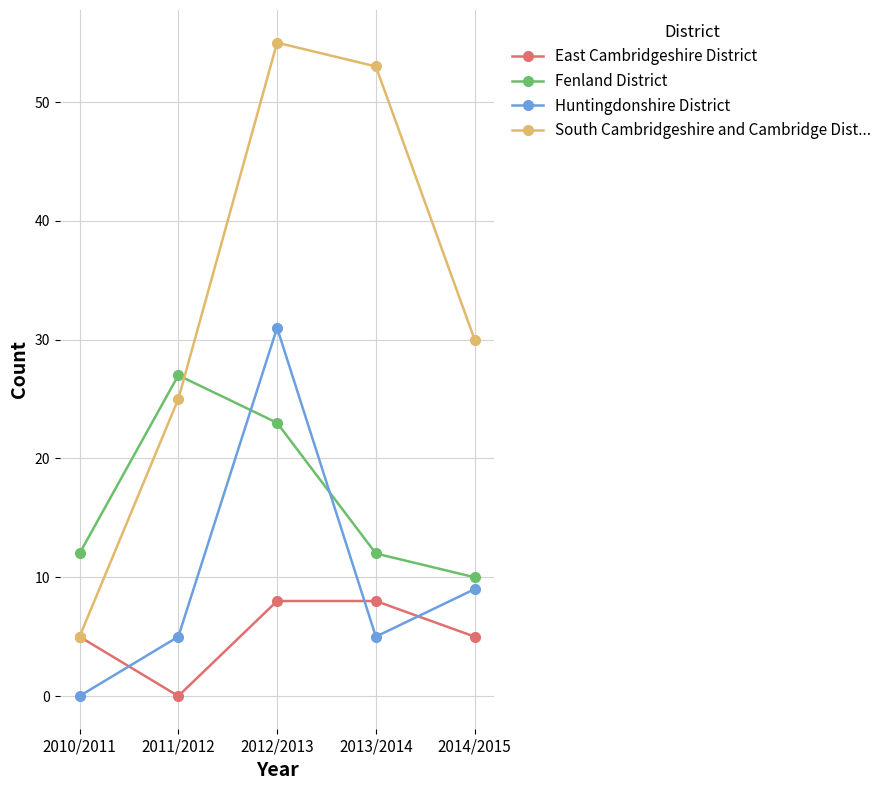

How many categories are shown in the chart?

5